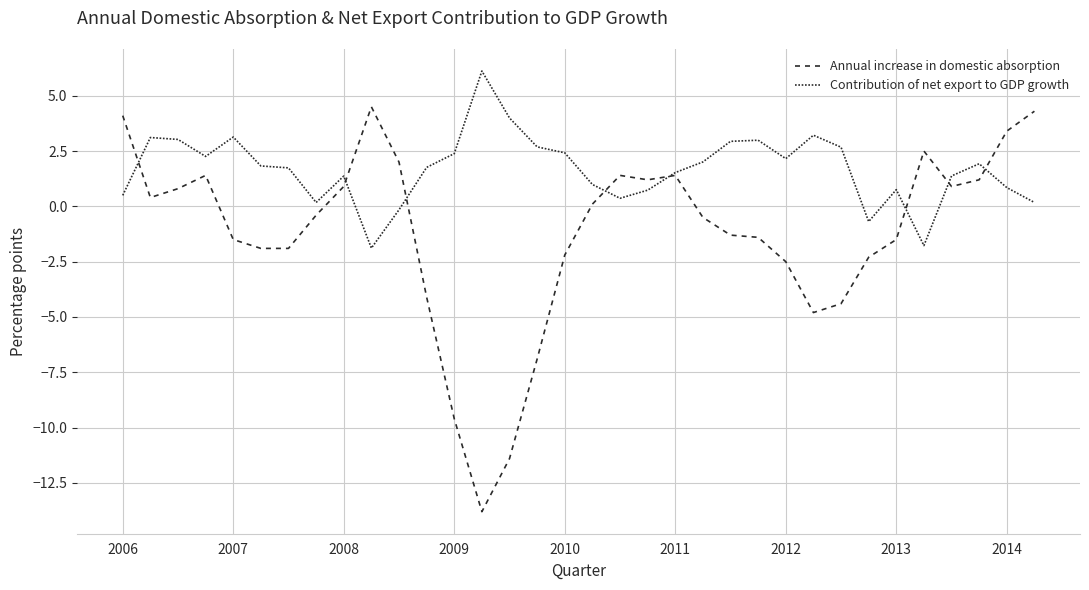

How many lines are shown in the chart?

2